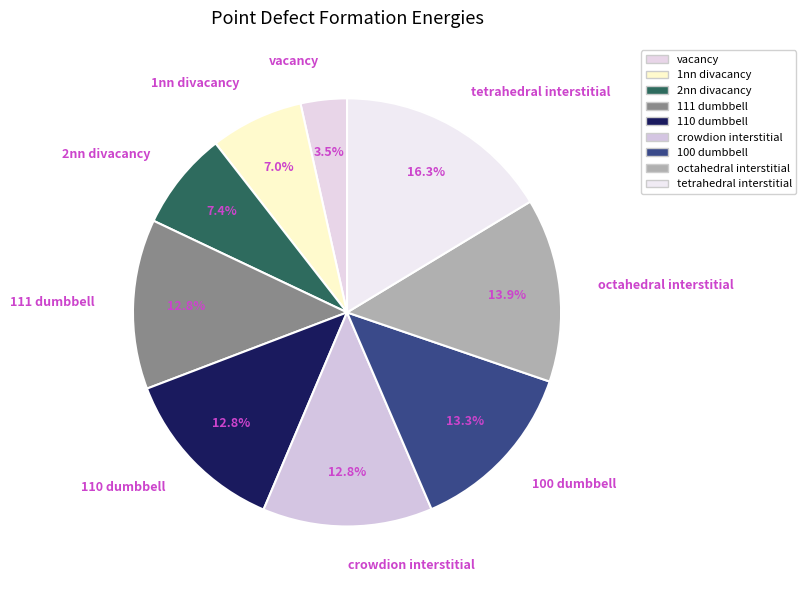

What percentage is NOT represented by octahedral interstitial?

86.1%